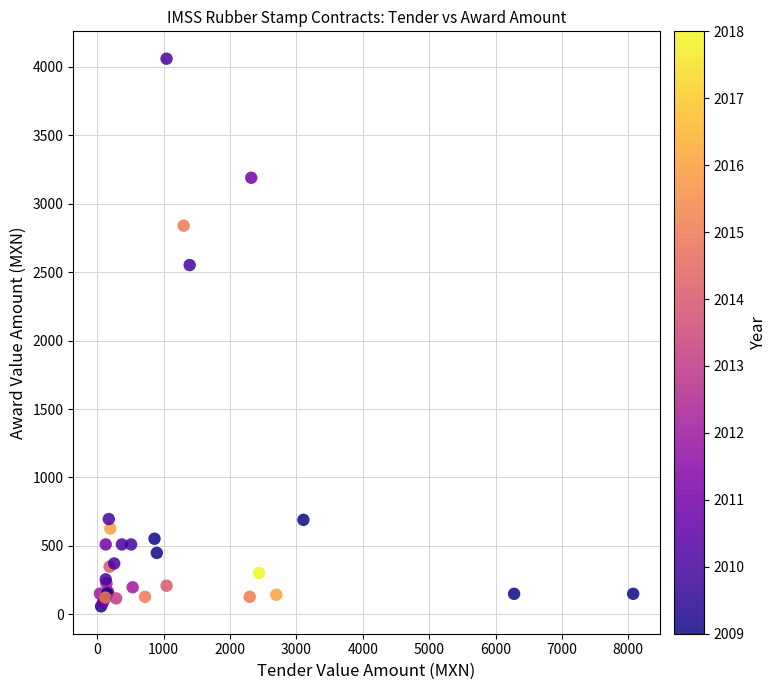

What Y value in the scatter plot is closest to 2058?

2552.0